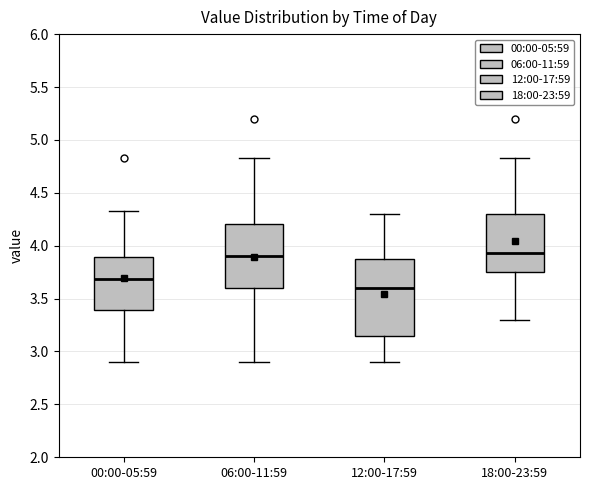

Reading left to right, read every box against the y-axis: the position of its median line, the range the box covers, and the ends of its whiskers. The values are not printed on the chart, so give them approximately, as read against the axis.

00:00-05:59: median 3.70, box 3.40 to 3.90, whiskers 2.90 to 4.35
06:00-11:59: median 3.90, box 3.60 to 4.20, whiskers 2.90 to 4.85
12:00-17:59: median 3.60, box 3.15 to 3.85, whiskers 2.90 to 4.30
18:00-23:59: median 3.95, box 3.75 to 4.30, whiskers 3.30 to 4.85